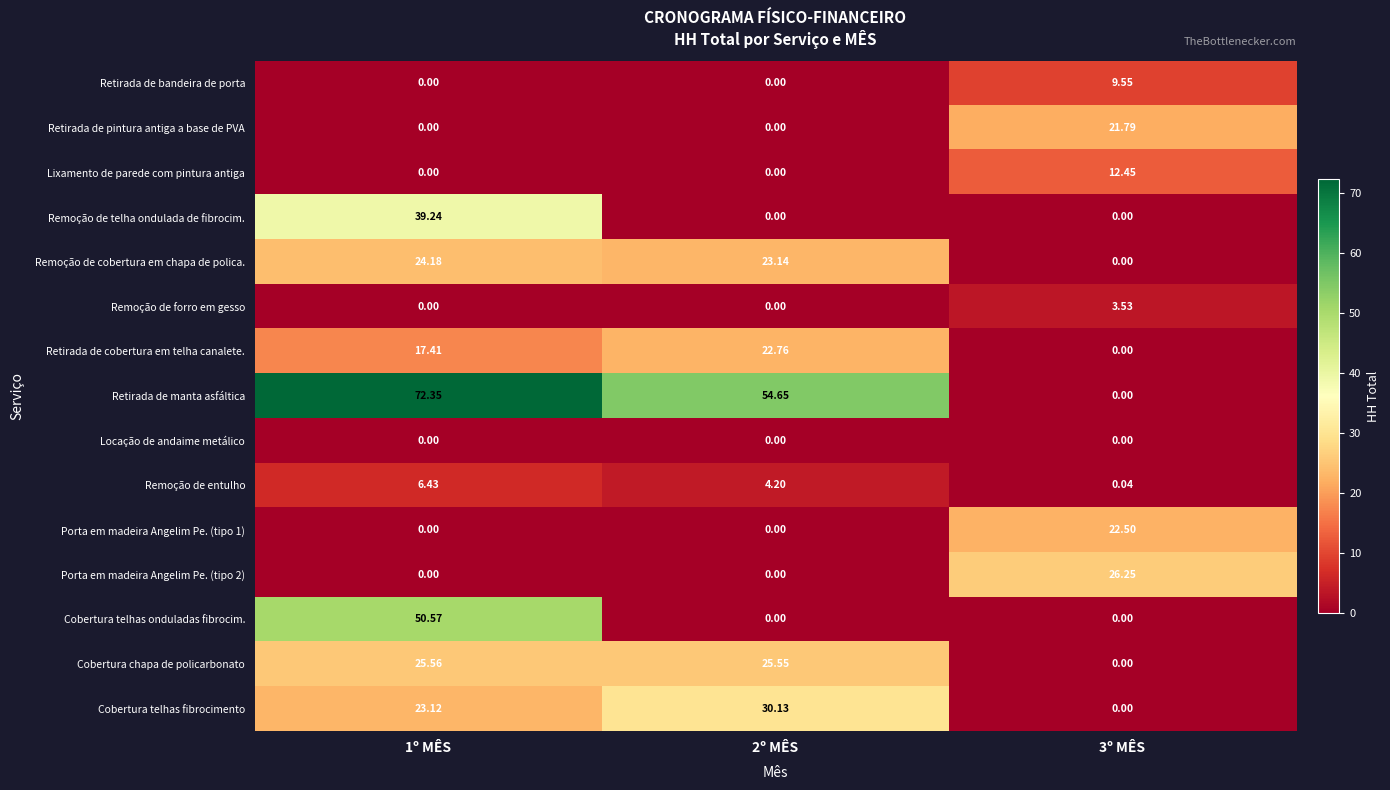

At which category is the sum across all series the highest?

1º MÊS